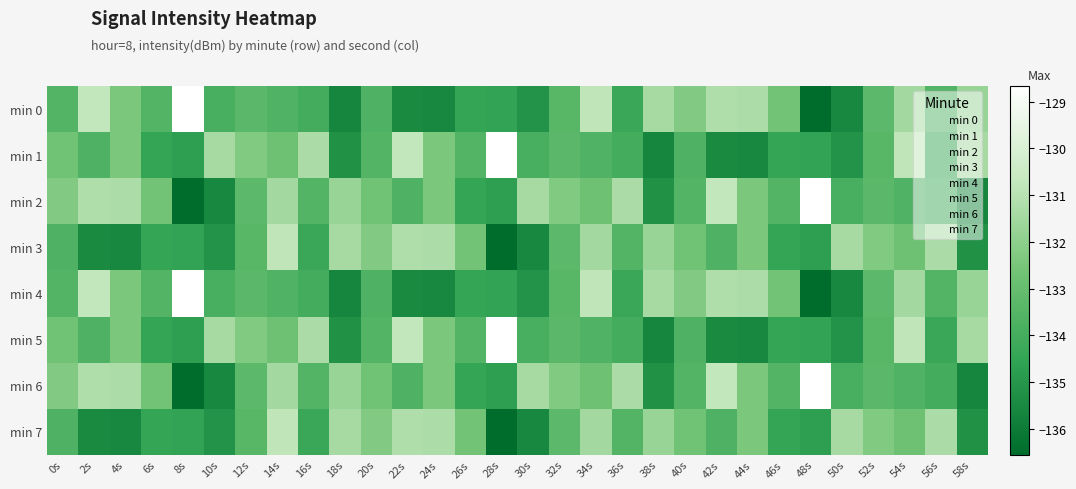

What is the maximum value shown in the chart?

-128.7